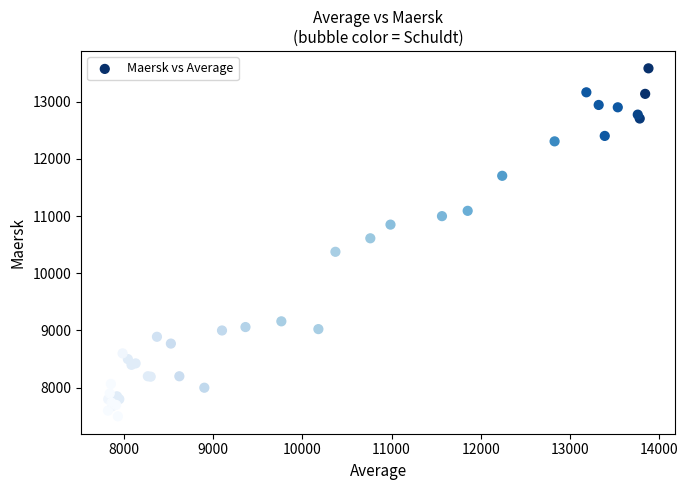

What Y value in the scatter plot is closest to 10540?

10611